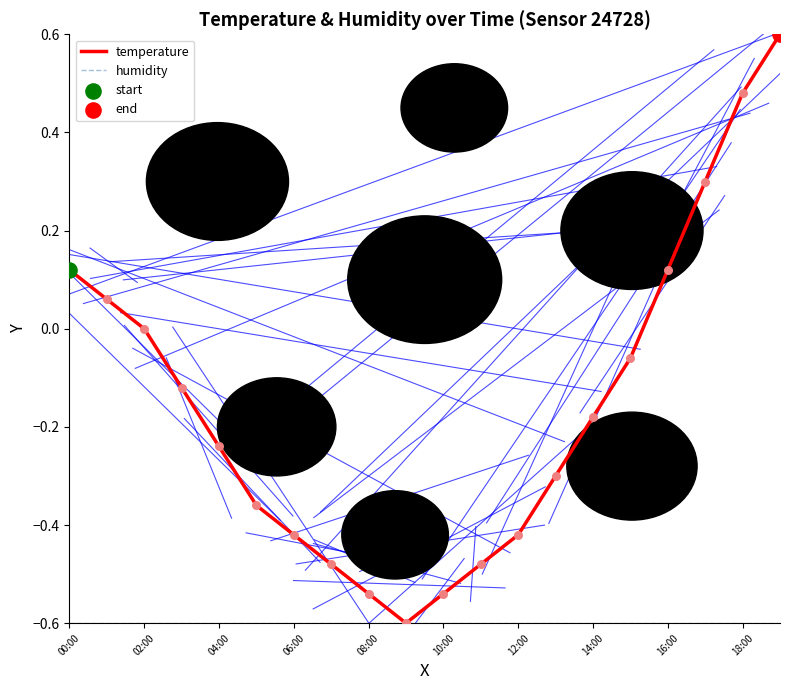

Which series has the largest total across all categories?

temperature